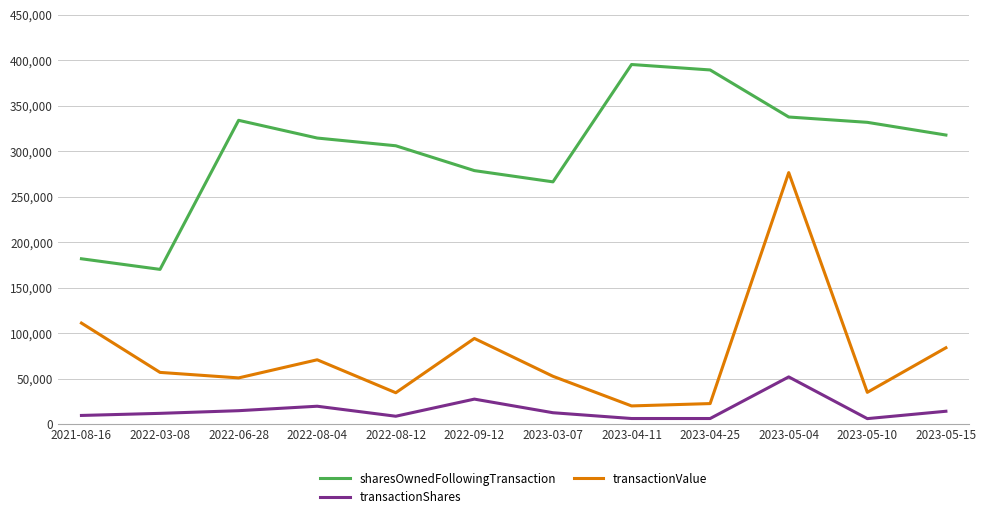

How many interior local peaks does the sharesOwnedFollowingTransaction series have?

2